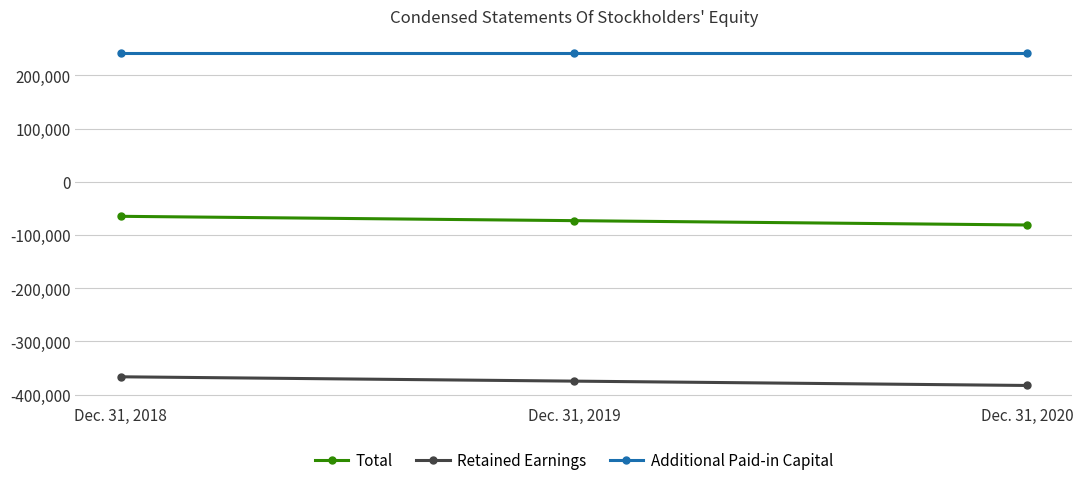

Read the Retained Earnings value at Dec. 31, 2019.

-374479